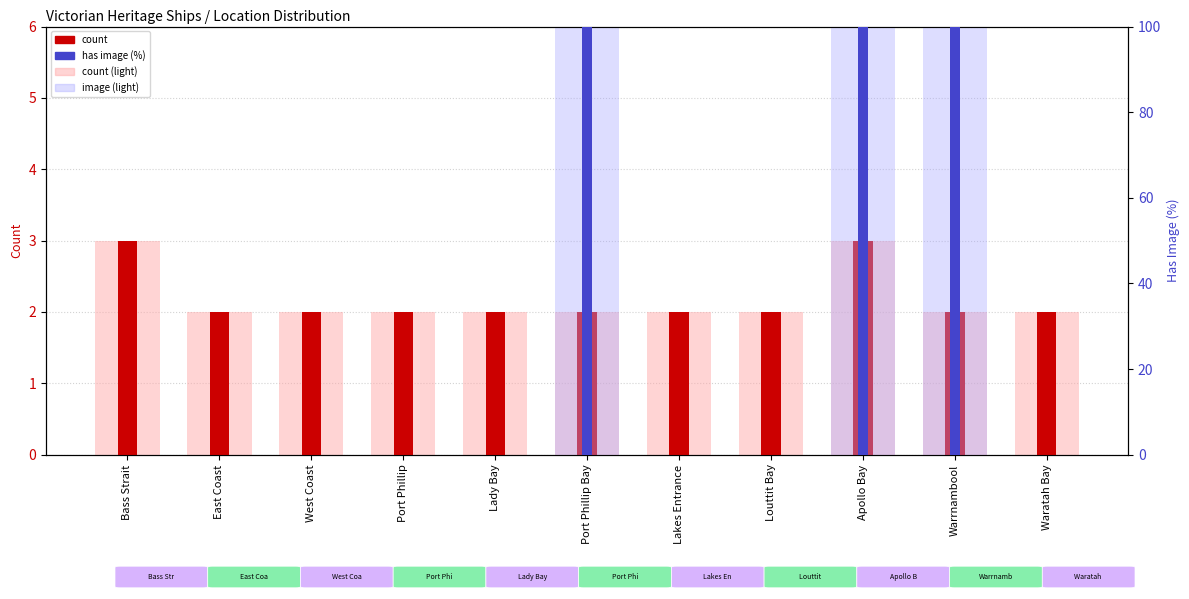

How many bars are there in each group?

2